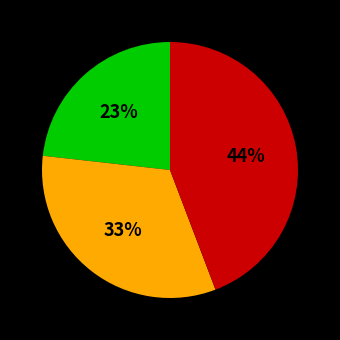

Is there a majority slice in this chart?

No